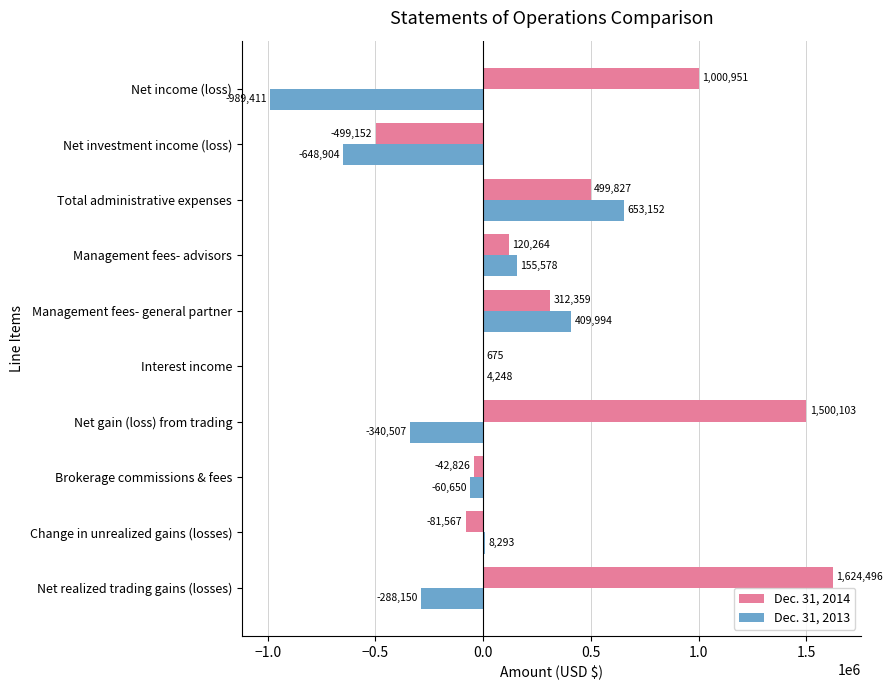

How many data points does each series have?

10